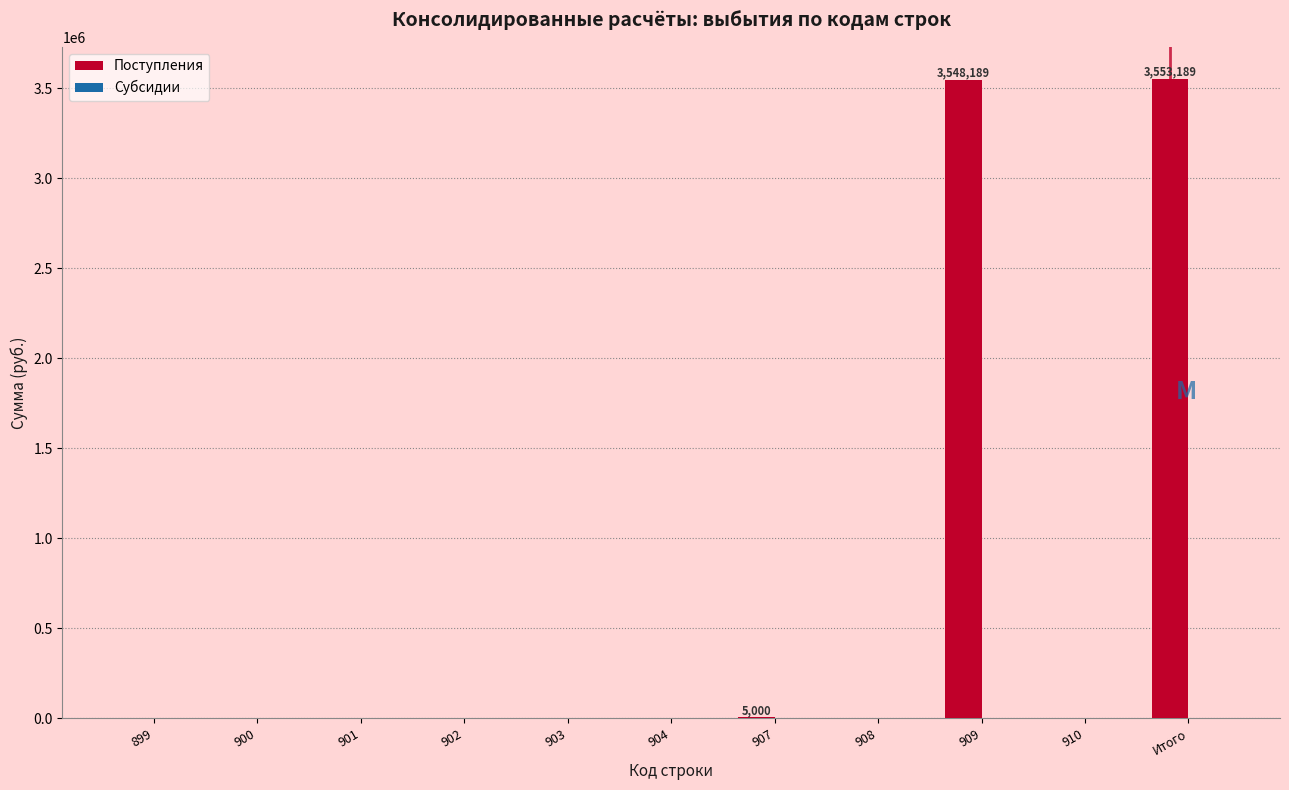

Is it true that the value at 899 is 1932162?

False